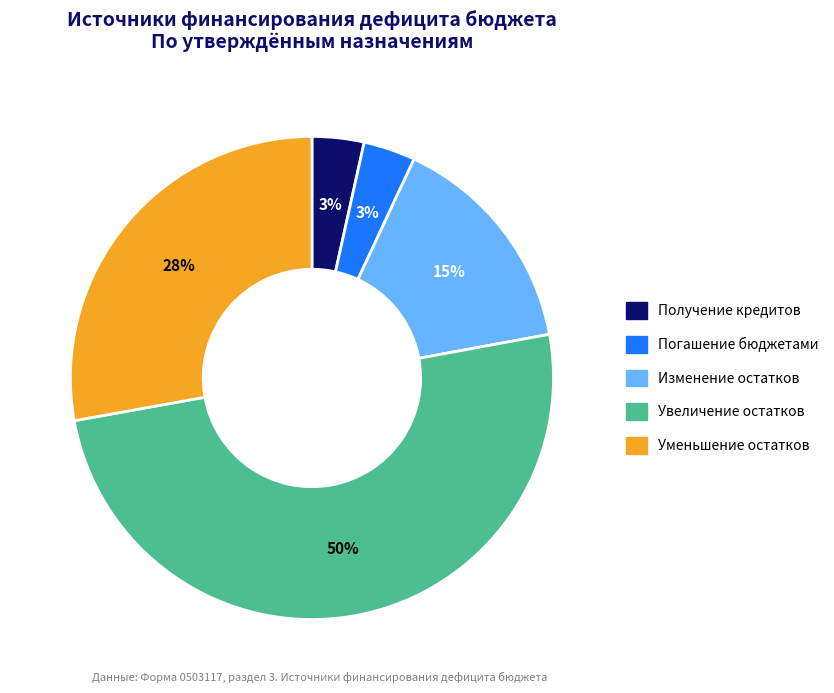

To the nearest percent, what is the difference between the largest and smallest slice percentages?

47%